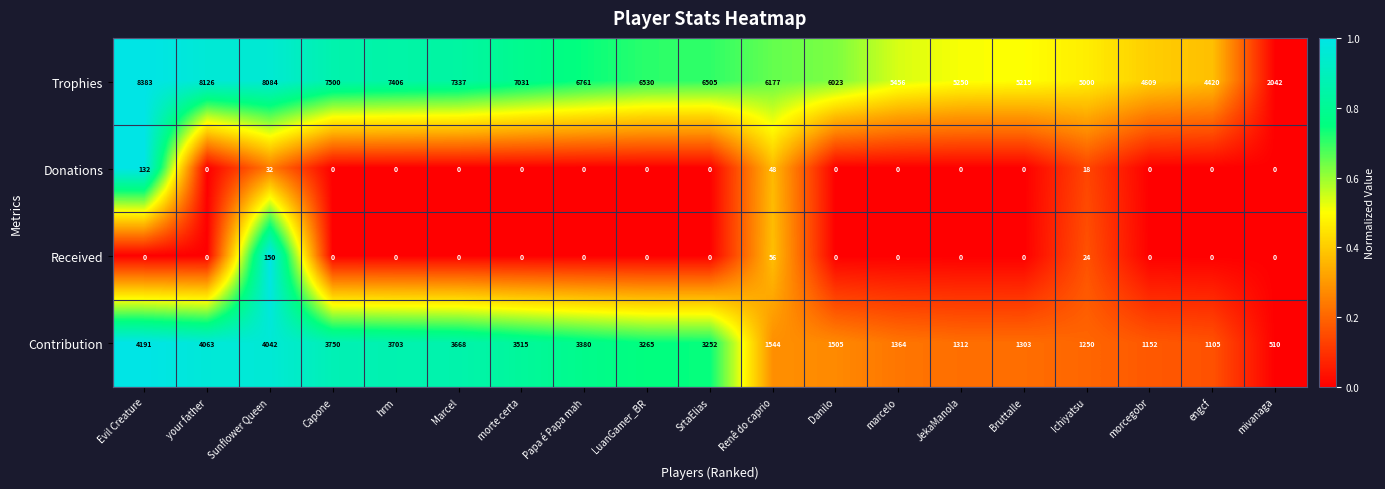

What is the sum of the Received values at Ichiyatsu and your father?

24